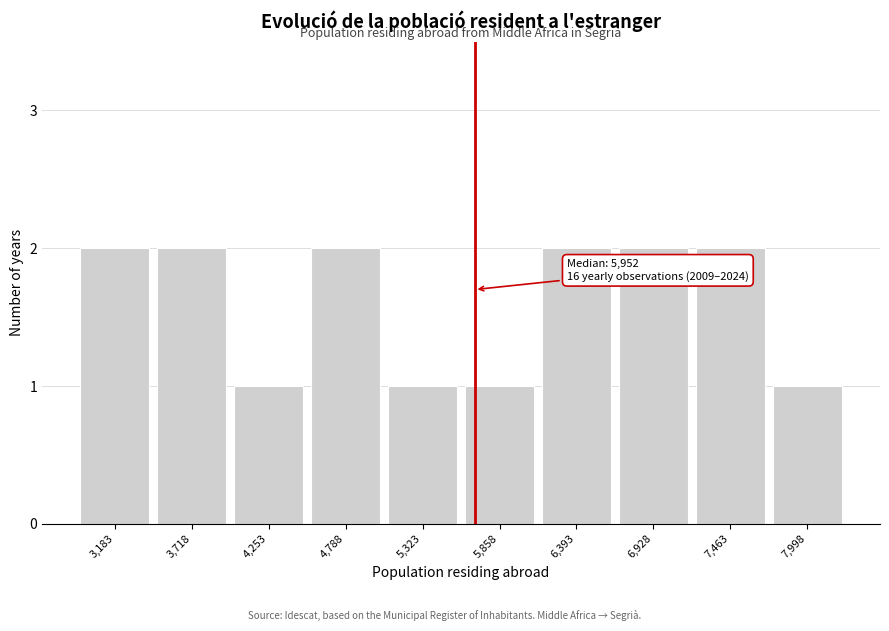

Reading left to right, transcribe all the data shown in this chart.

3,183=2	3,718=2	4,253=1	4,788=2	5,323=1	5,858=1	6,393=2	6,928=2	7,463=2	7,998=1